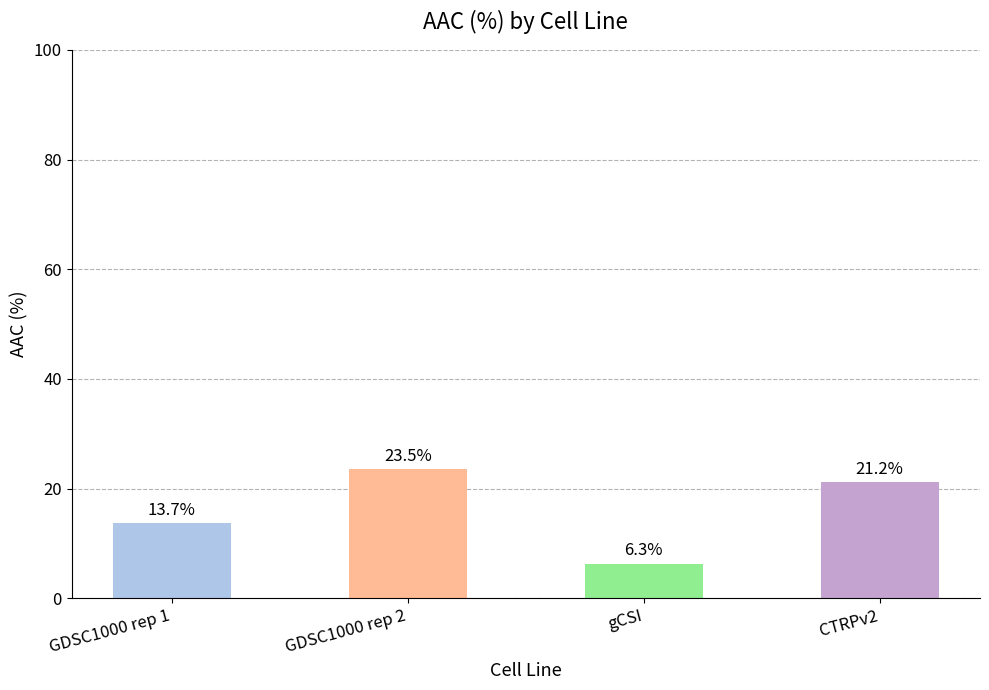

How many data points does each series have?

4